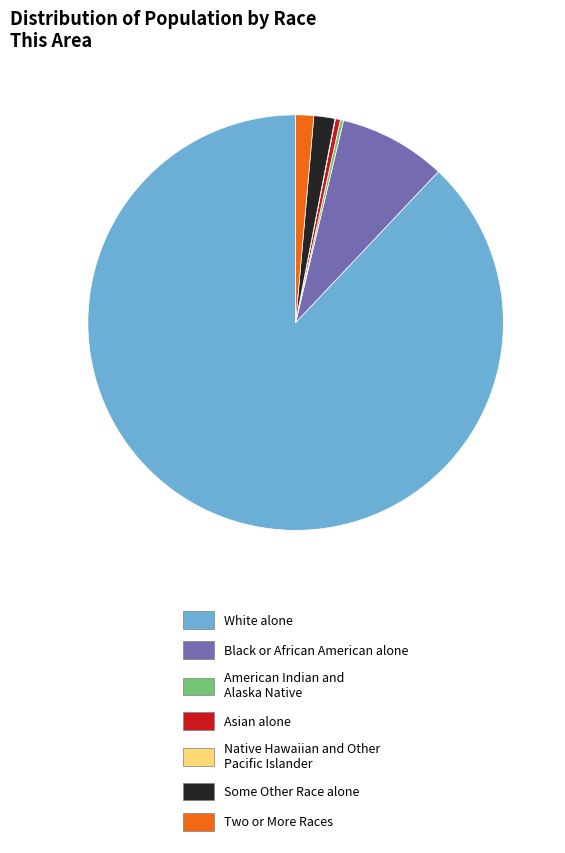

Between Two or More Races and Black or African American alone, which is larger?

Black or African American alone